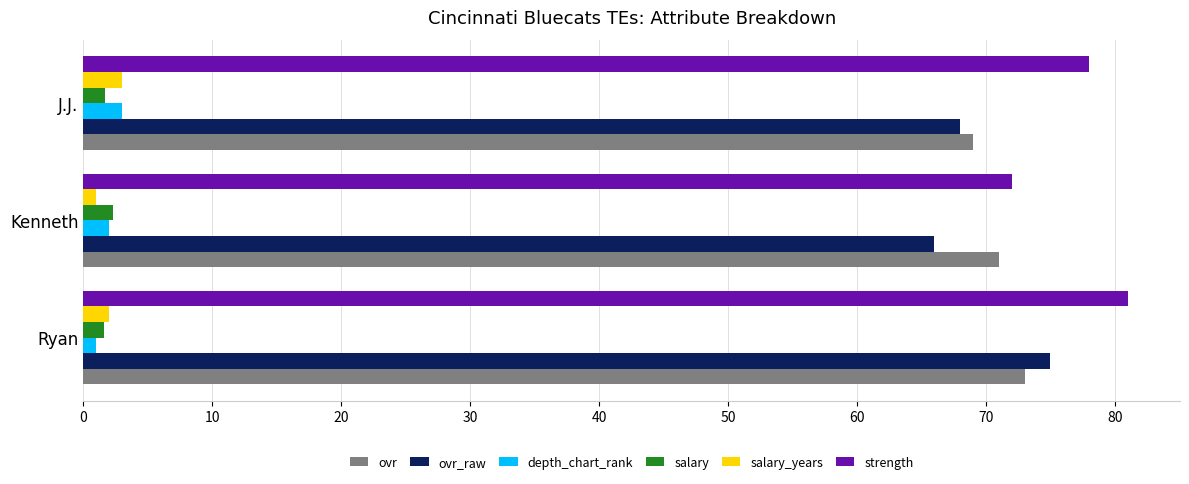

True or false: ovr_raw has a value of 66.0 at Kenneth.

True